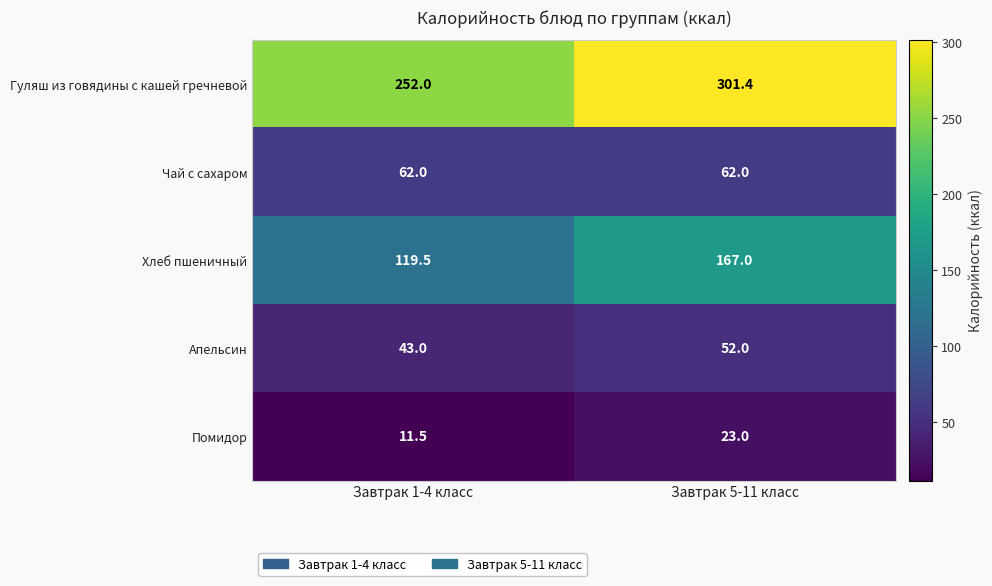

What is the difference between the highest and lowest values at Завтрак 5-11 класс?

278.4